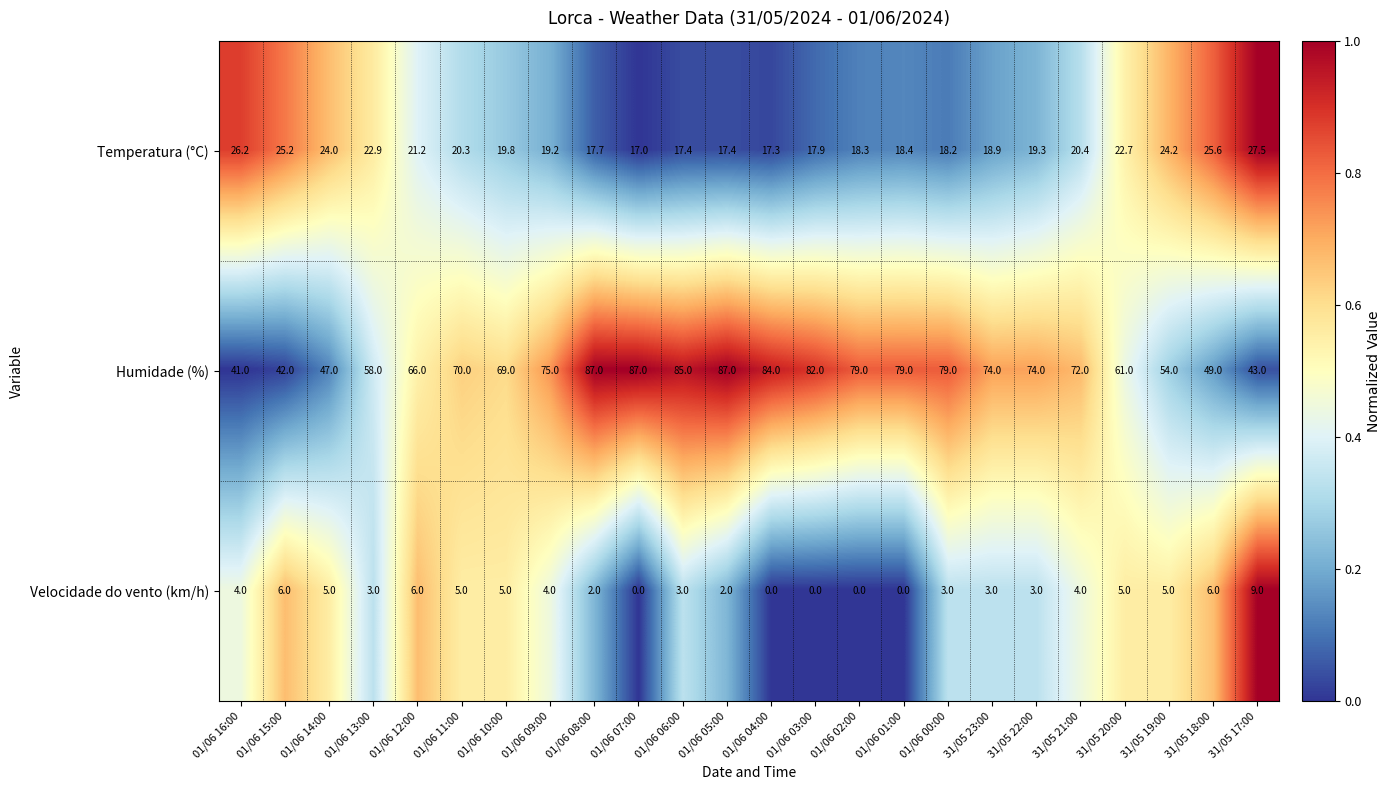

How many Velocidade do vento (km/h) values are between 2 and 5?

15